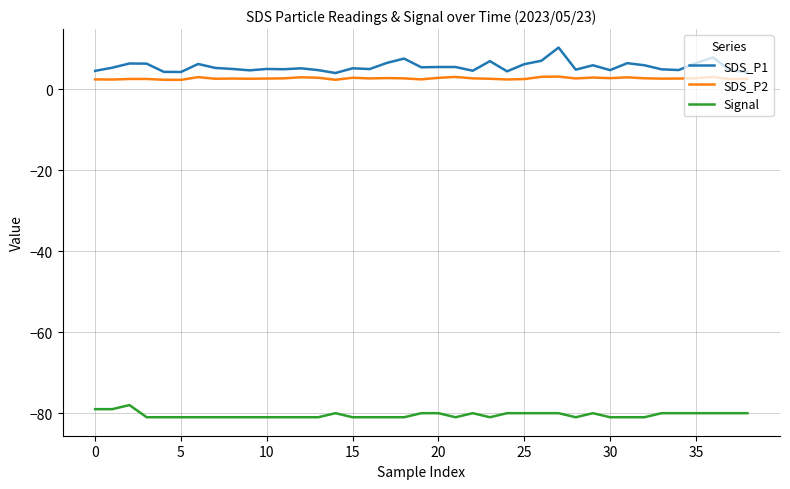

What is the maximum value for Signal?

-78.0